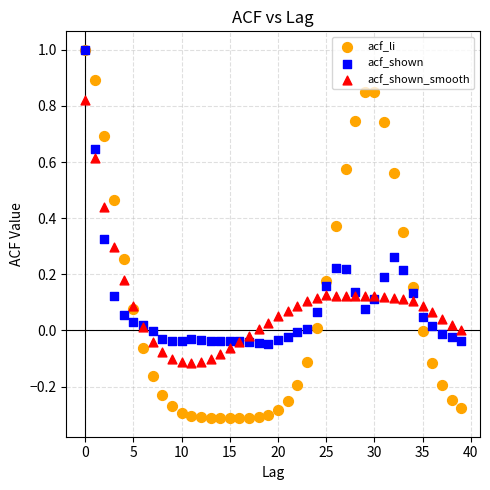

What are all the series names shown in the legend?

acf_li, acf_shown, acf_shown_smooth